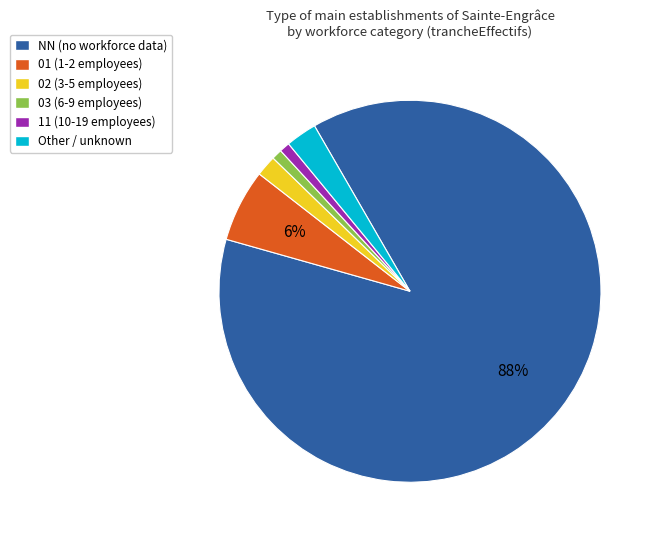

Combined, do Other and 11 account for over 50%?

No